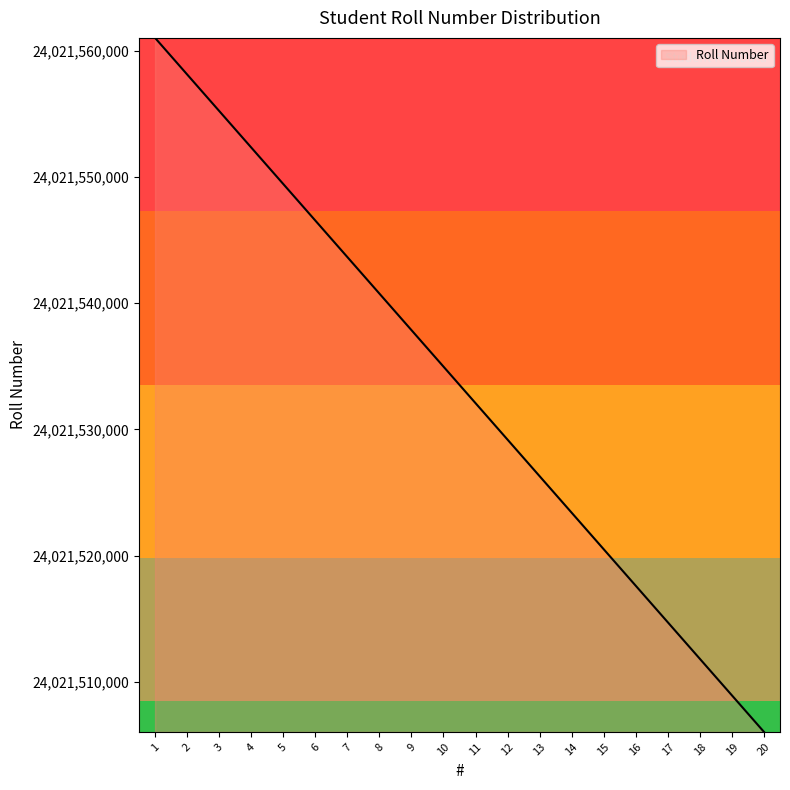

List the labels in order of value, smallest first.

20, 19, 18, 17, 16, 15, 14, 13, 12, 11, 10, 9, 8, 7, 6, 5, 4, 3, 2, 1